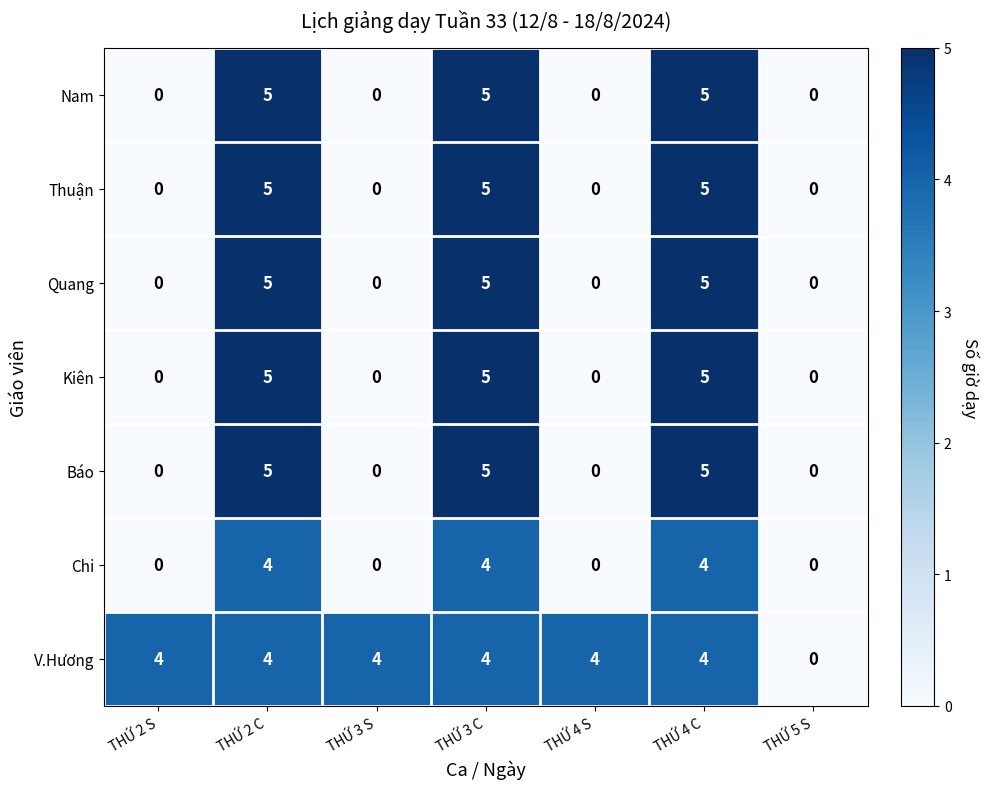

What value does the V.Hương series have at THỨ 2 S?

4